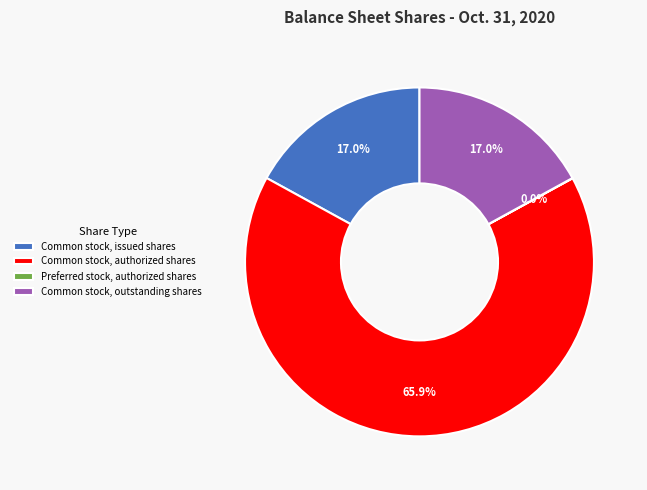

What is the largest slice in the pie chart?

Common stock, authorized shares